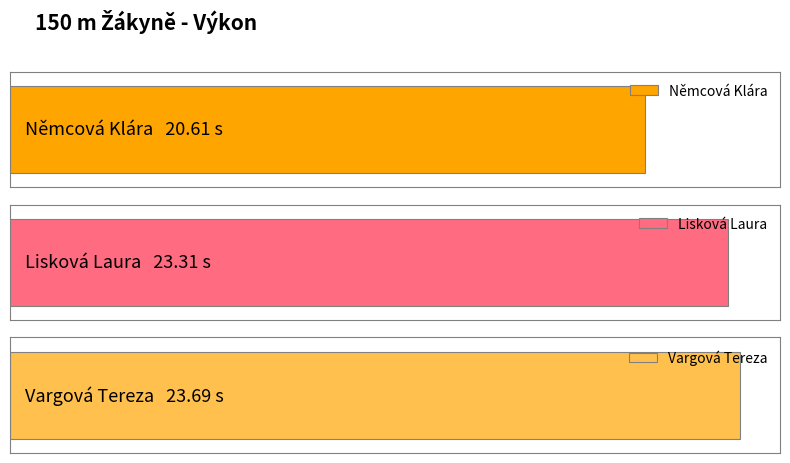

How many values are between 20 and 23?

1